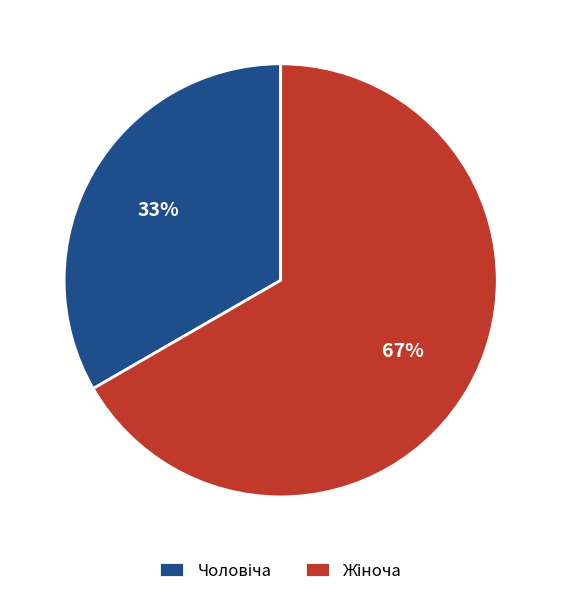

To the nearest percent, what is the average slice percentage?

50%